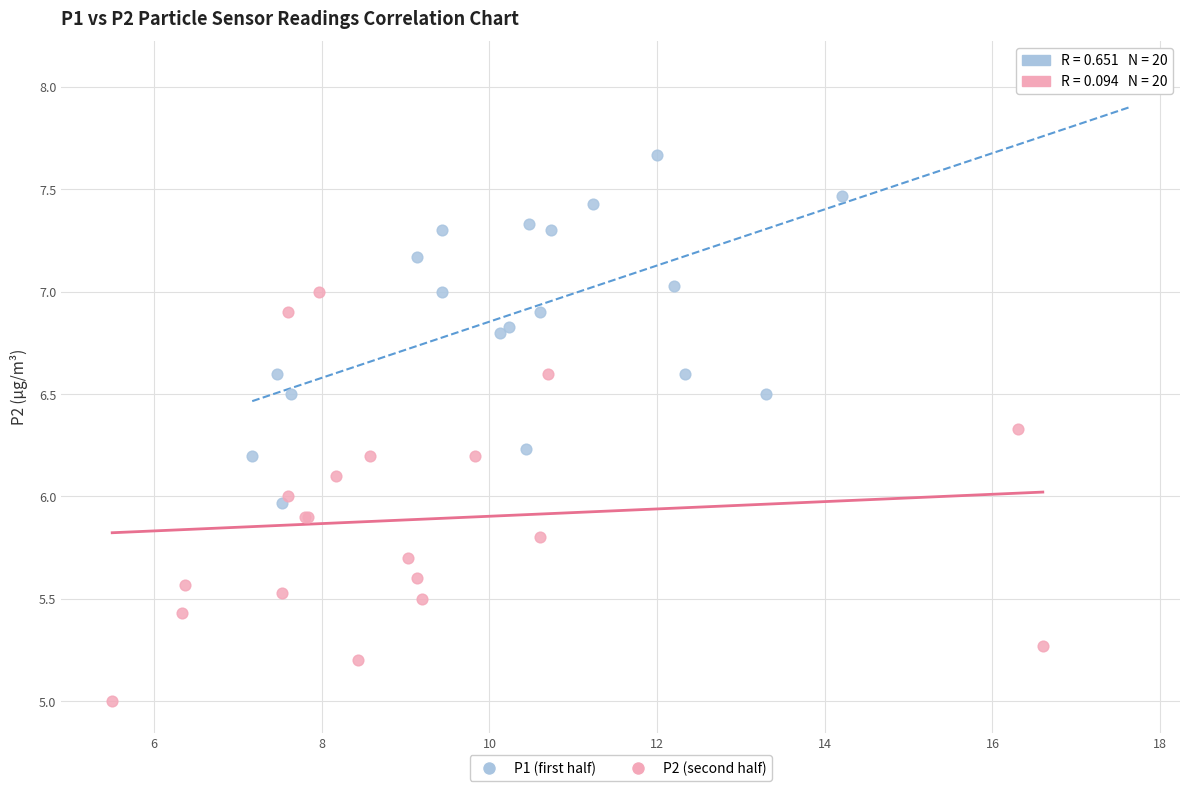

Which series has the widest spread of Y values?

P1 (first half)